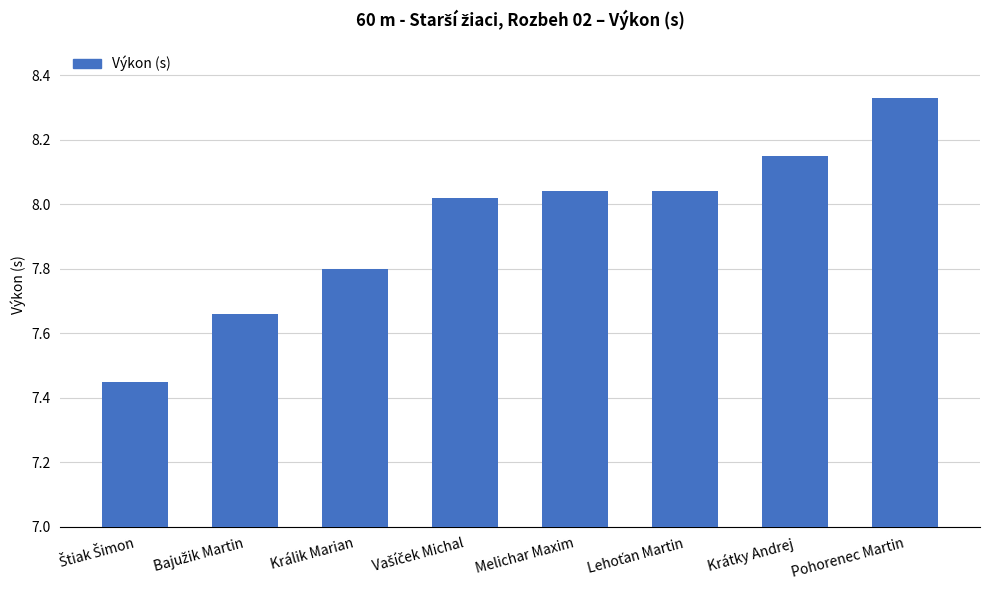

What is the sum of all values?

63.5